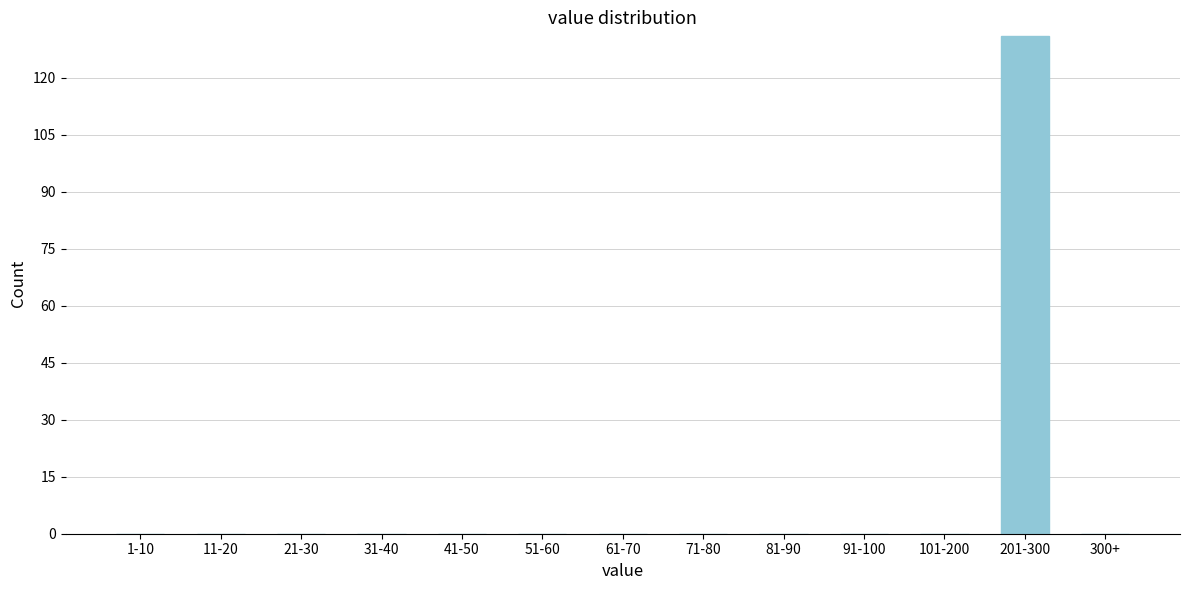

Reading right to left, transcribe all the data shown in this chart.

300+=0	201-300=131	101-200=0	91-100=0	81-90=0	71-80=0	61-70=0	51-60=0	41-50=0	31-40=0	21-30=0	11-20=0	1-10=0